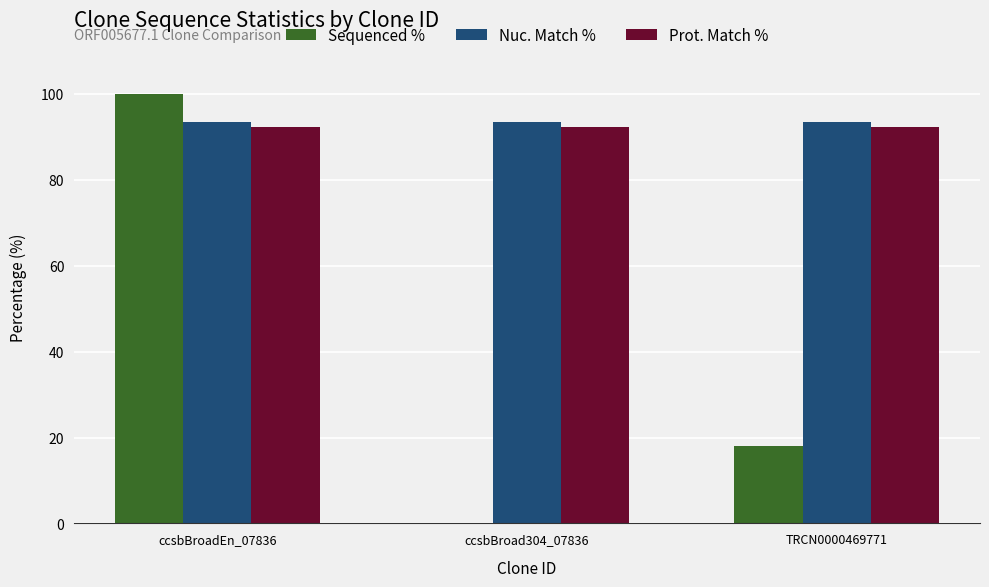

What is the sum of the Nuc. Match % values at ccsbBroad304_07836 and TRCN0000469771?

186.8